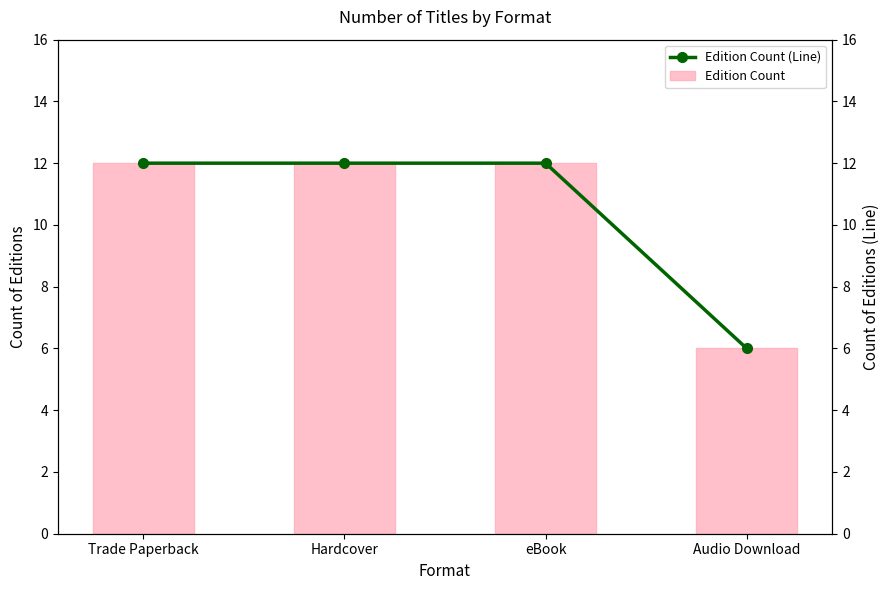

At which category does the chart reach its minimum across all series?

Audio Download